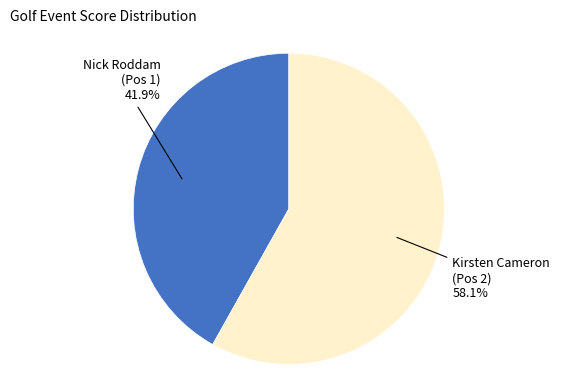

Approximately how many times larger is the value at Nick Roddam (Pos 1) compared to Kirsten Cameron (Pos 2)?

0.7